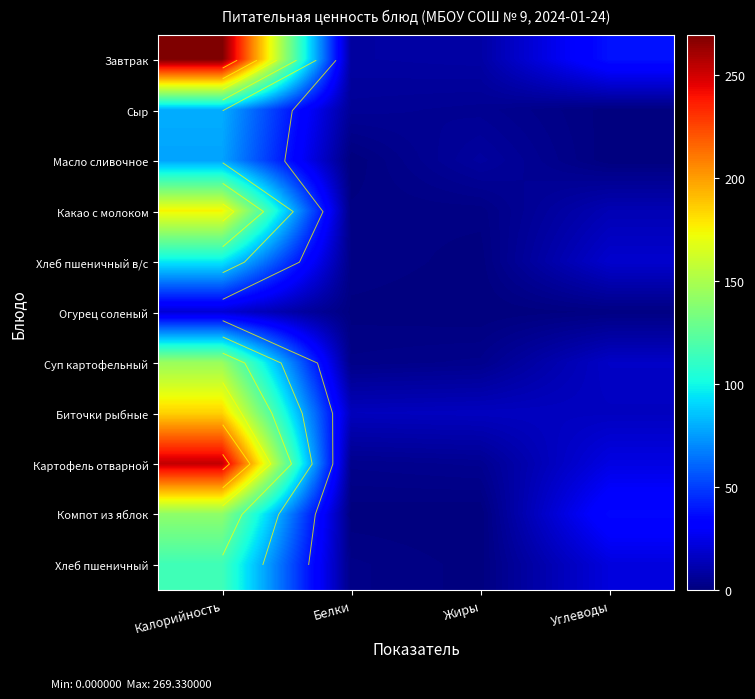

What is the total value across all series at Жиры?

47.5